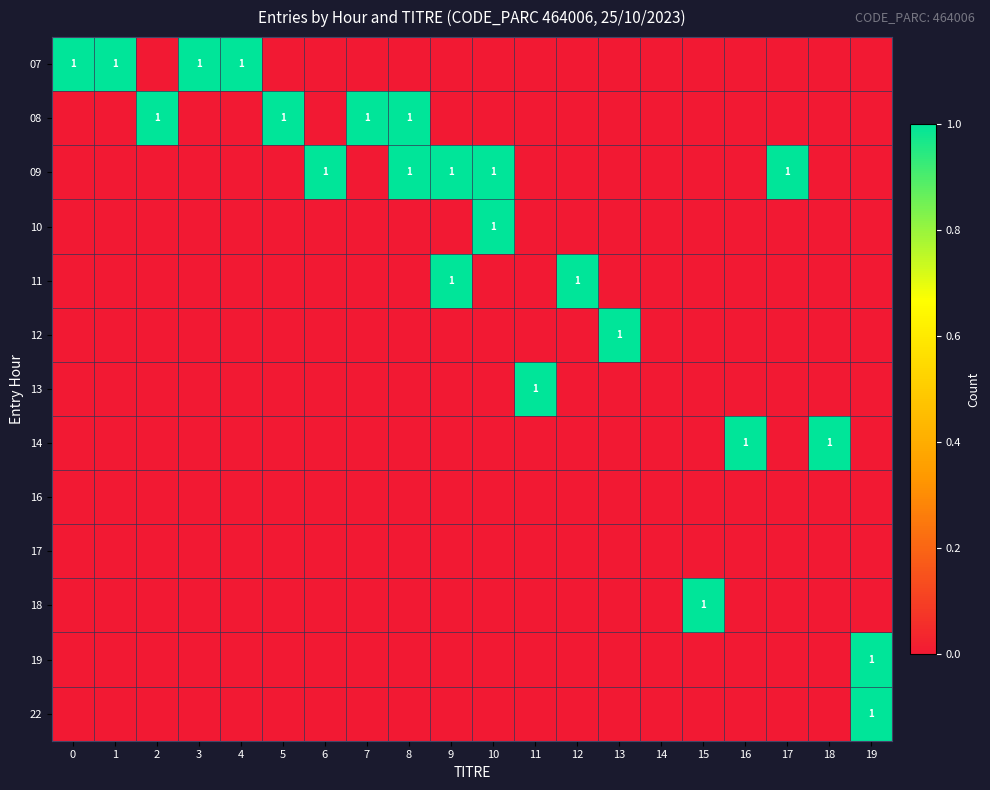

The value of 19 at 9 is 0. True or false?

False